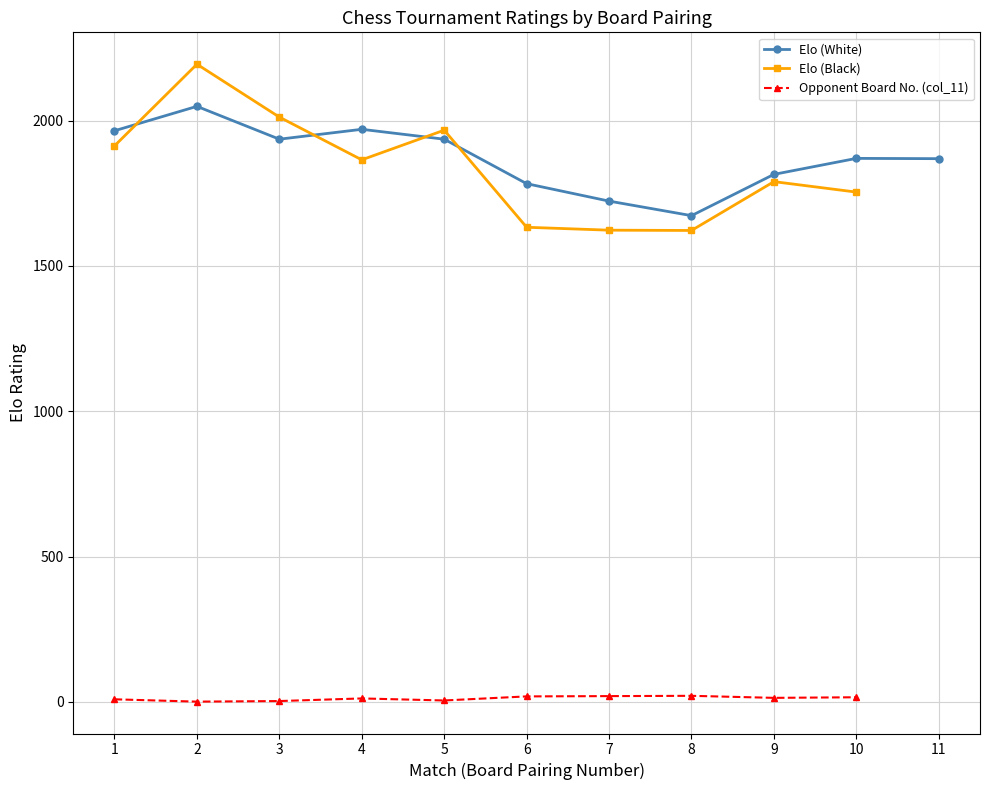

True or false: Opponent Board No. (col_11) and Elo (White) intersect in this chart.

False